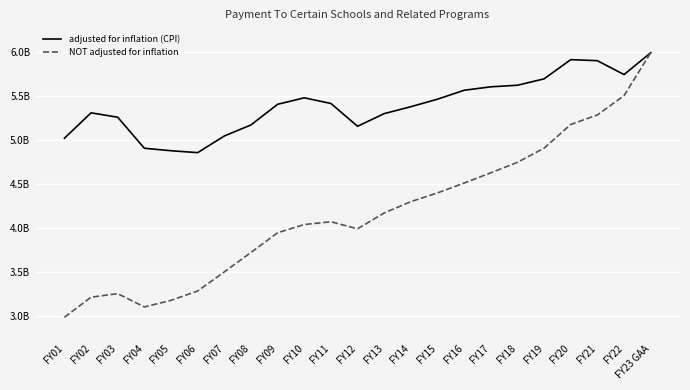

Reading left to right, list all the values displayed in this chart.

adjusted for inflation (CPI): 5.0	5.3	5.3	4.9	4.9	4.9	5.0	5.2	5.4	5.5	5.4	5.2	5.3	5.4	5.5	5.6	5.6	5.6	5.7	5.9	5.9	5.7	6.0
NOT adjusted for inflation: 3.0	3.2	3.3	3.1	3.2	3.3	3.5	3.7	3.9	4.0	4.1	4.0	4.2	4.3	4.4	4.5	4.6	4.7	4.9	5.2	5.3	5.5	6.0